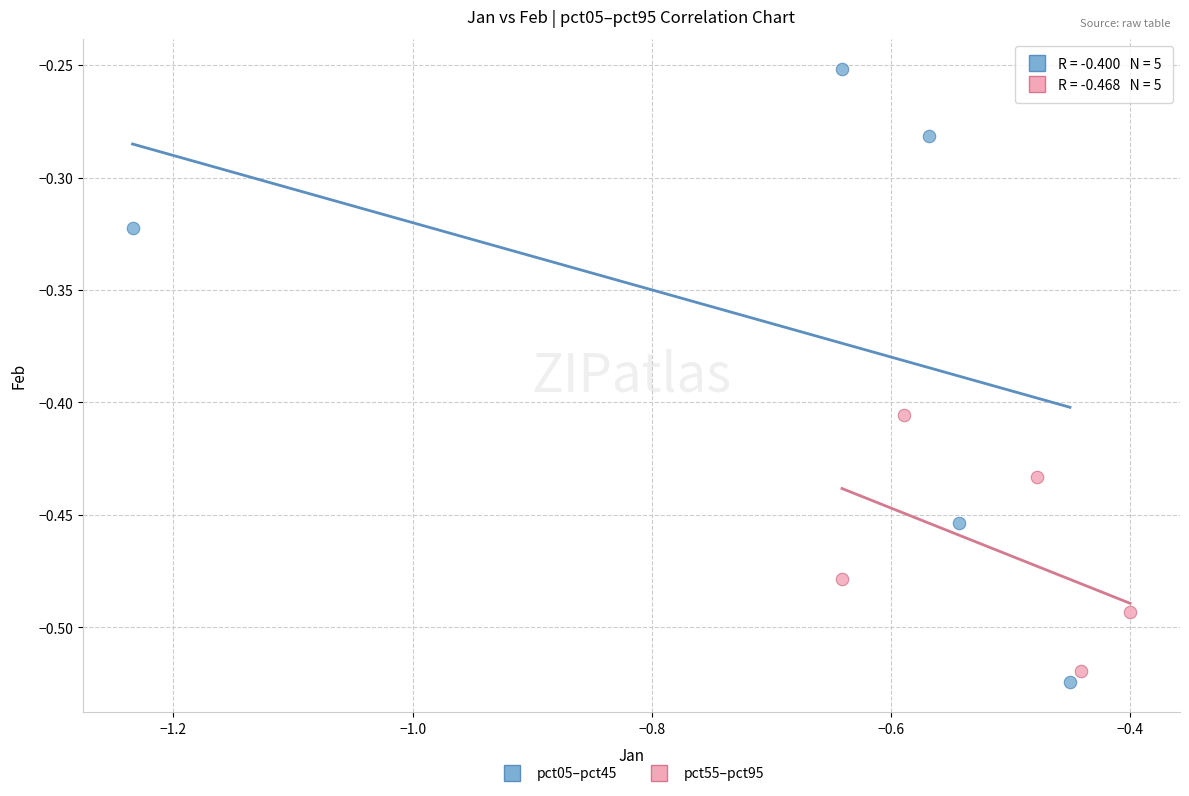

Which series has the largest Y range (max minus min)?

pct05–pct45